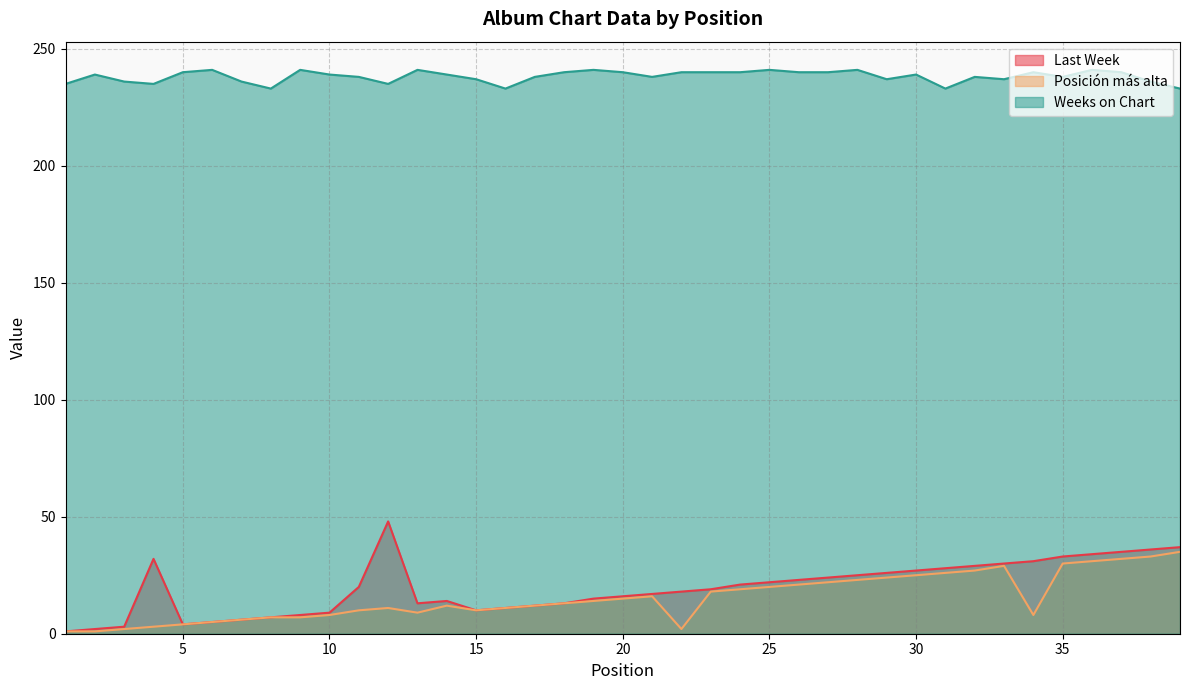

The value of Posición más alta at 24 is 8. True or false?

False